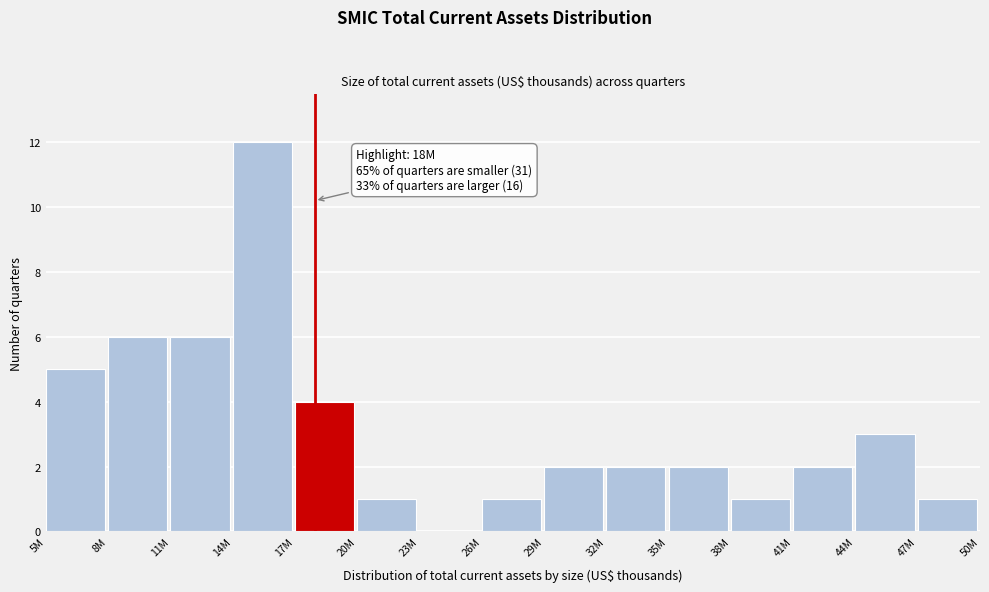

Reading left to right, what are all the values shown in this chart?

5M=5	8M=6	11M=6	14M=12	17M=4	20M=1	23M=0	26M=1	29M=2	32M=2	35M=2	38M=1	41M=2	44M=3	47M=1